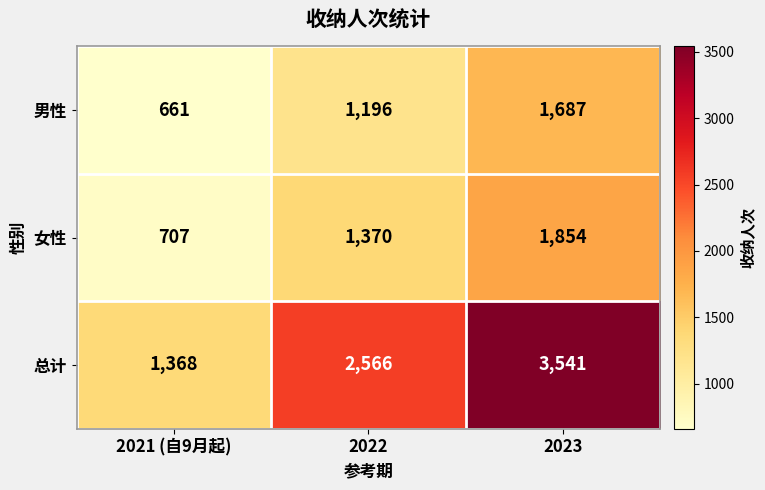

What is the difference between the second highest and minimum values in the 男性 series?

535